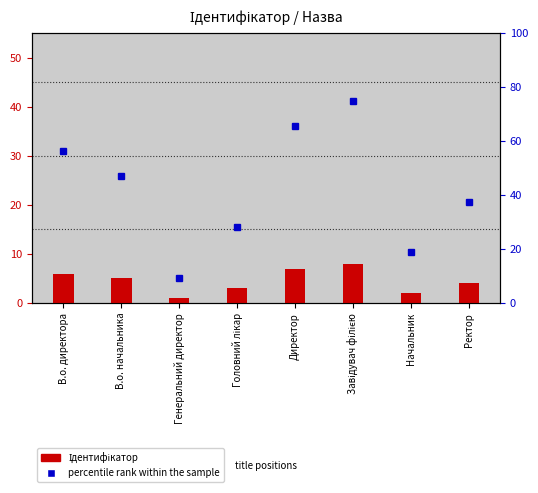

At how many categories does at least one series exceed 29?

5